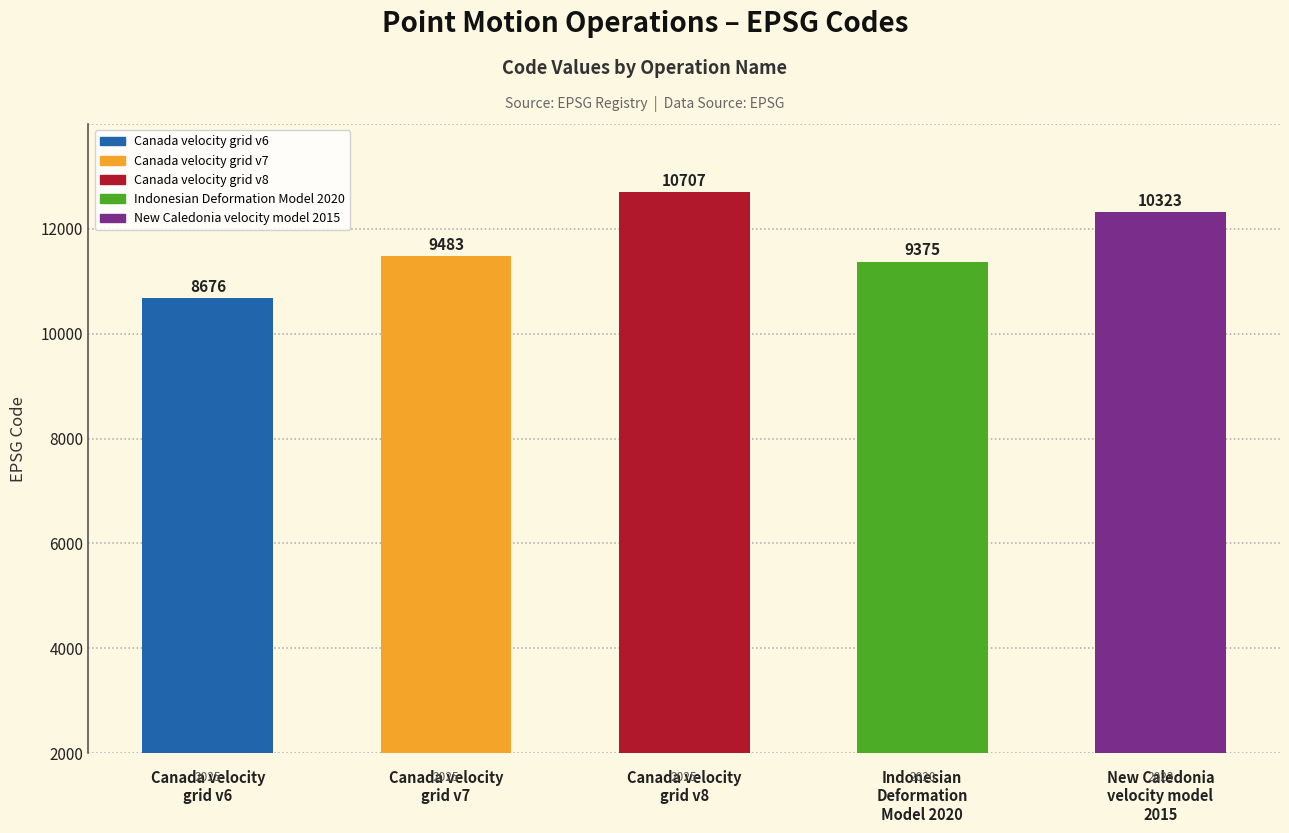

Reading left to right, extract all data points from this chart.

Canada velocity
grid v6=8676	Canada velocity
grid v7=9483	Canada velocity
grid v8=10707	Indonesian
Deformation
Model 2020=9375	New Caledonia
velocity model
2015=10323